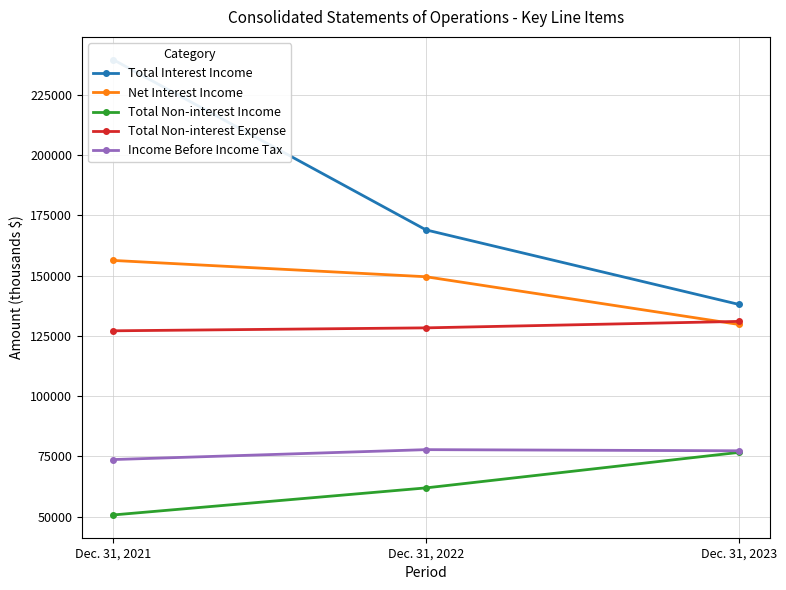

At which category is the sum across all series the highest?

Dec. 31, 2021